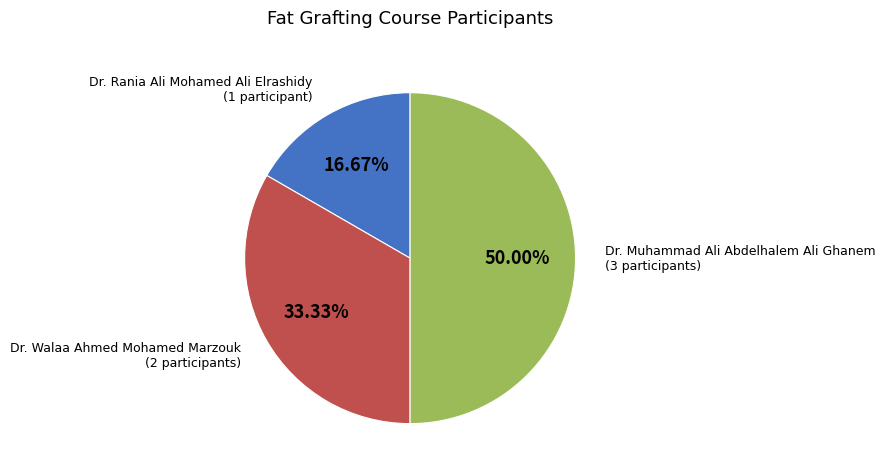

Does Dr. Rania Ali Mohamed Ali Elrashidy account for over 50% of the chart?

No